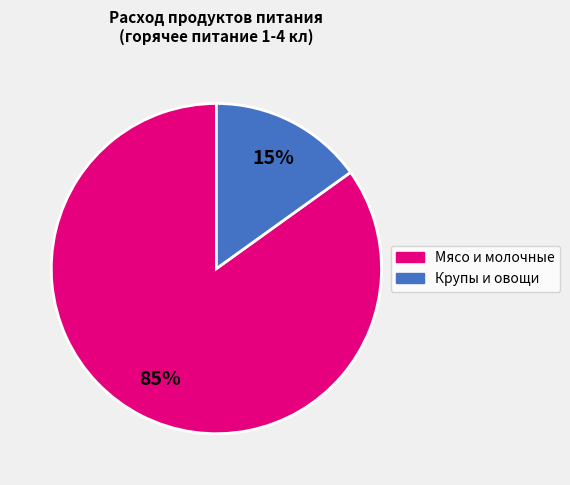

Is there any slice that represents more than half of the pie?

Yes